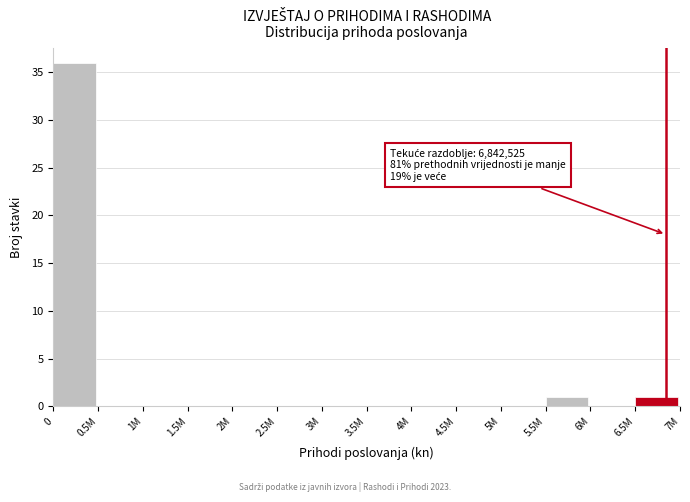

Reading left to right, transcribe all the data shown in this chart.

0=36	0.5M=0	1M=0	1.5M=0	2M=0	2.5M=0	3M=0	3.5M=0	4M=0	4.5M=0	5M=0	5.5M=1	6M=0	6.5M=1